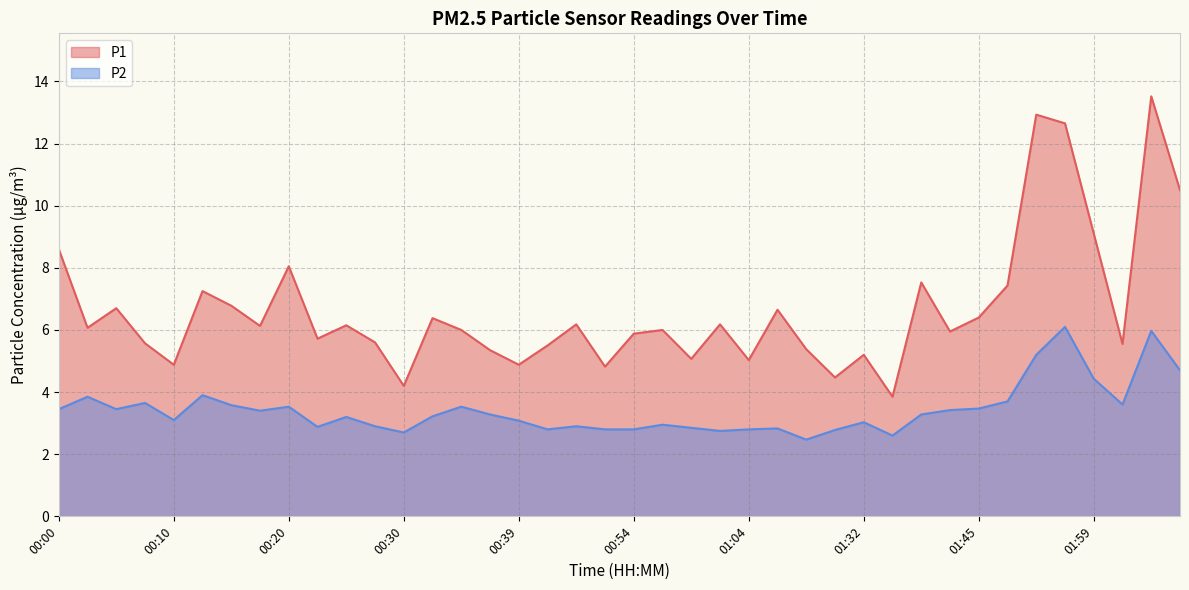

Reading right to left, extract all data points from this chart.

P1: 10.5	13.5	5.5	9.1	12.7	12.9	7.4	6.4	6.0	7.5	3.9	5.2	4.5	5.4	6.7	5.0	6.2	5.1	6.0	5.9	4.8	6.2	5.5	4.9	5.3	6.0	6.4	4.2	5.6	6.2	5.7	8.1	6.1	6.8	7.2	4.9	5.6	6.7	6.1	8.6
P2: 4.7	6.0	3.6	4.4	6.1	5.2	3.7	3.5	3.4	3.3	2.6	3.0	2.8	2.5	2.8	2.8	2.8	2.9	3.0	2.8	2.8	2.9	2.8	3.1	3.3	3.5	3.2	2.7	2.9	3.2	2.9	3.5	3.4	3.6	3.9	3.1	3.6	3.5	3.9	3.5